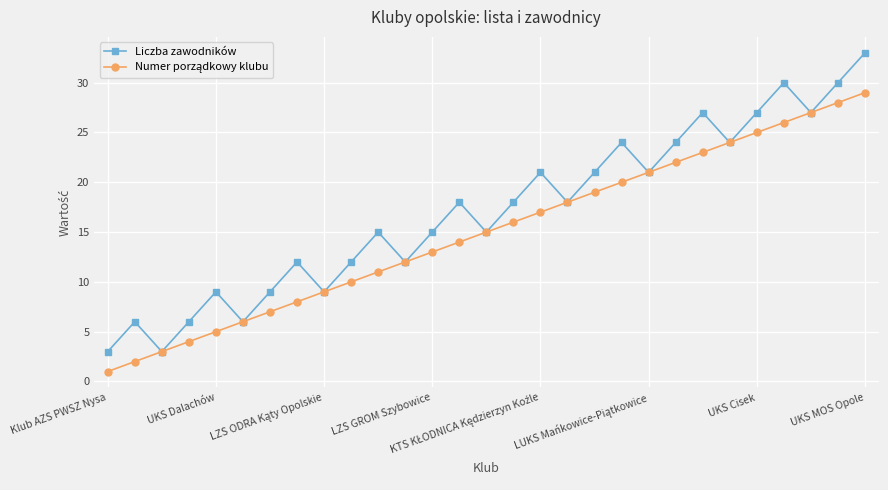

Which series has the largest total across all categories?

Liczba zawodników